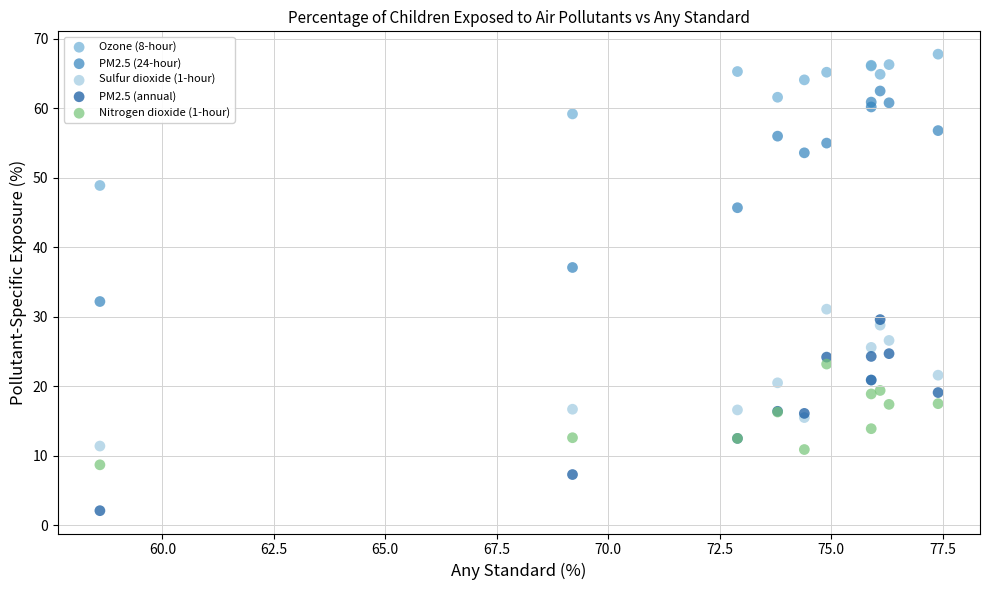

What are all the series names shown in the legend?

Ozone (8-hour), PM2.5 (24-hour), Sulfur dioxide (1-hour), PM2.5 (annual), Nitrogen dioxide (1-hour)